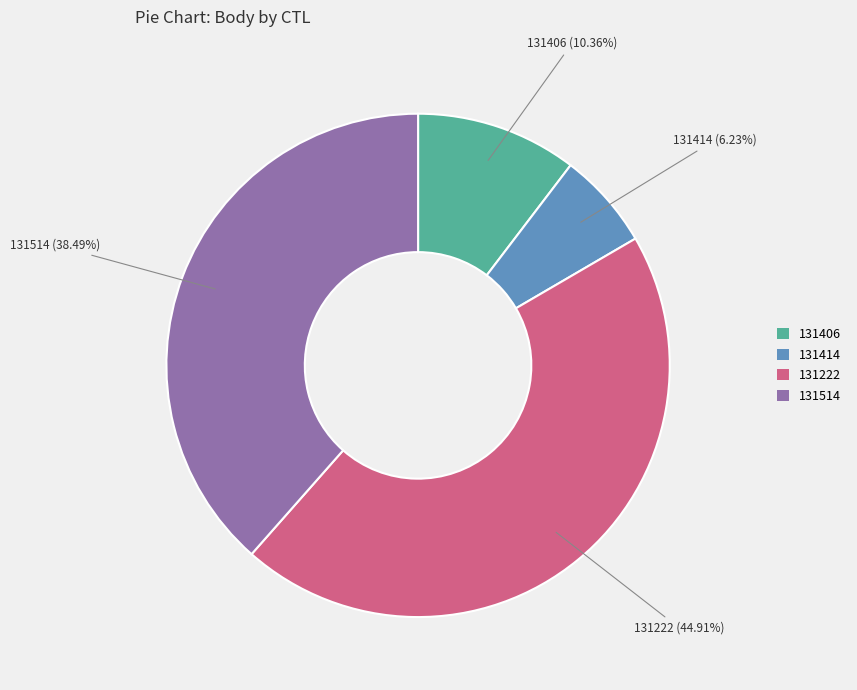

Does 131222 represent more than half of the total?

No